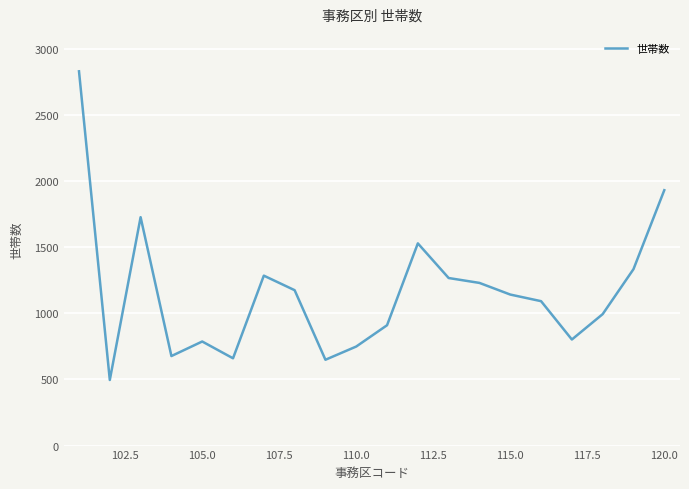

What is the difference between the maximum and minimum values?

2334